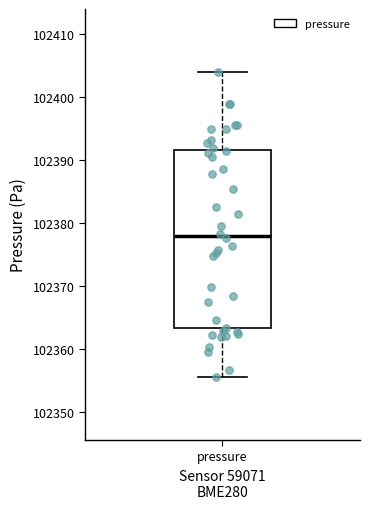

Transcribe this box plot: give where the median line is, the range the box spans, and where the two whiskers end, as read against the y-axis. The values are not printed on the chart, so give them approximately, as read against the axis.

median 102378, box 102363 to 102392, whiskers 102356 to 102404